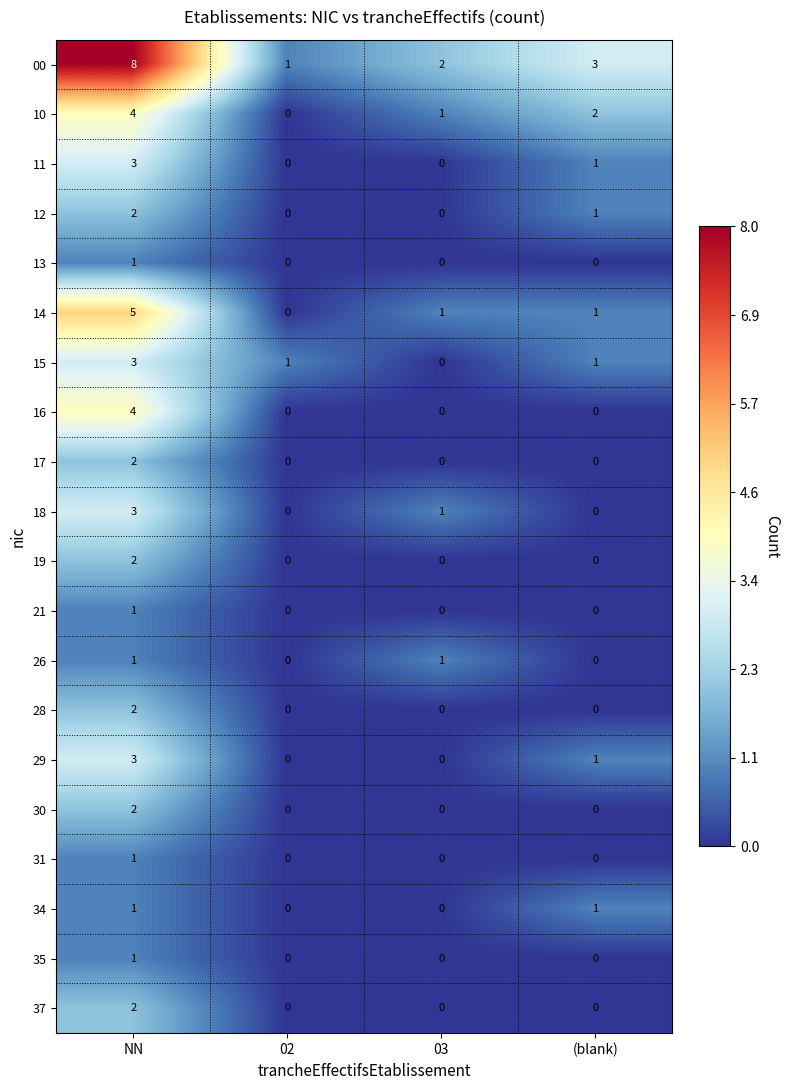

Which series changed the most between NN and 02?

00